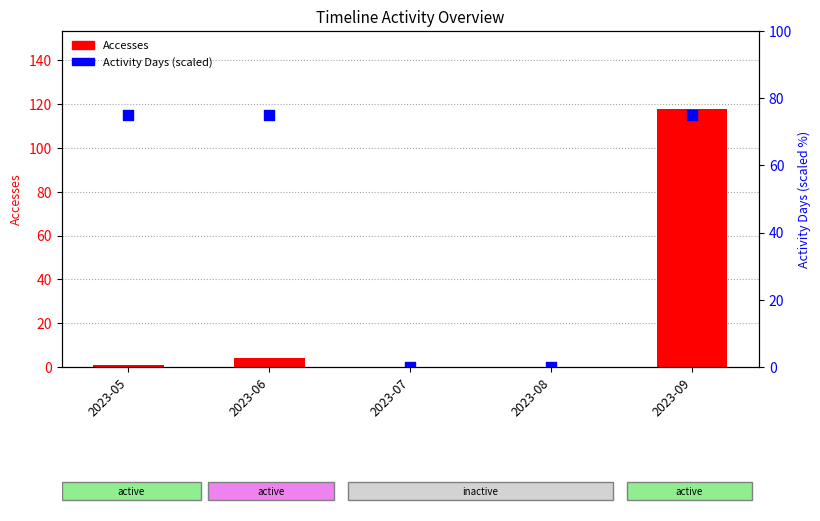

At which category is the sum across all series the highest?

2023-09